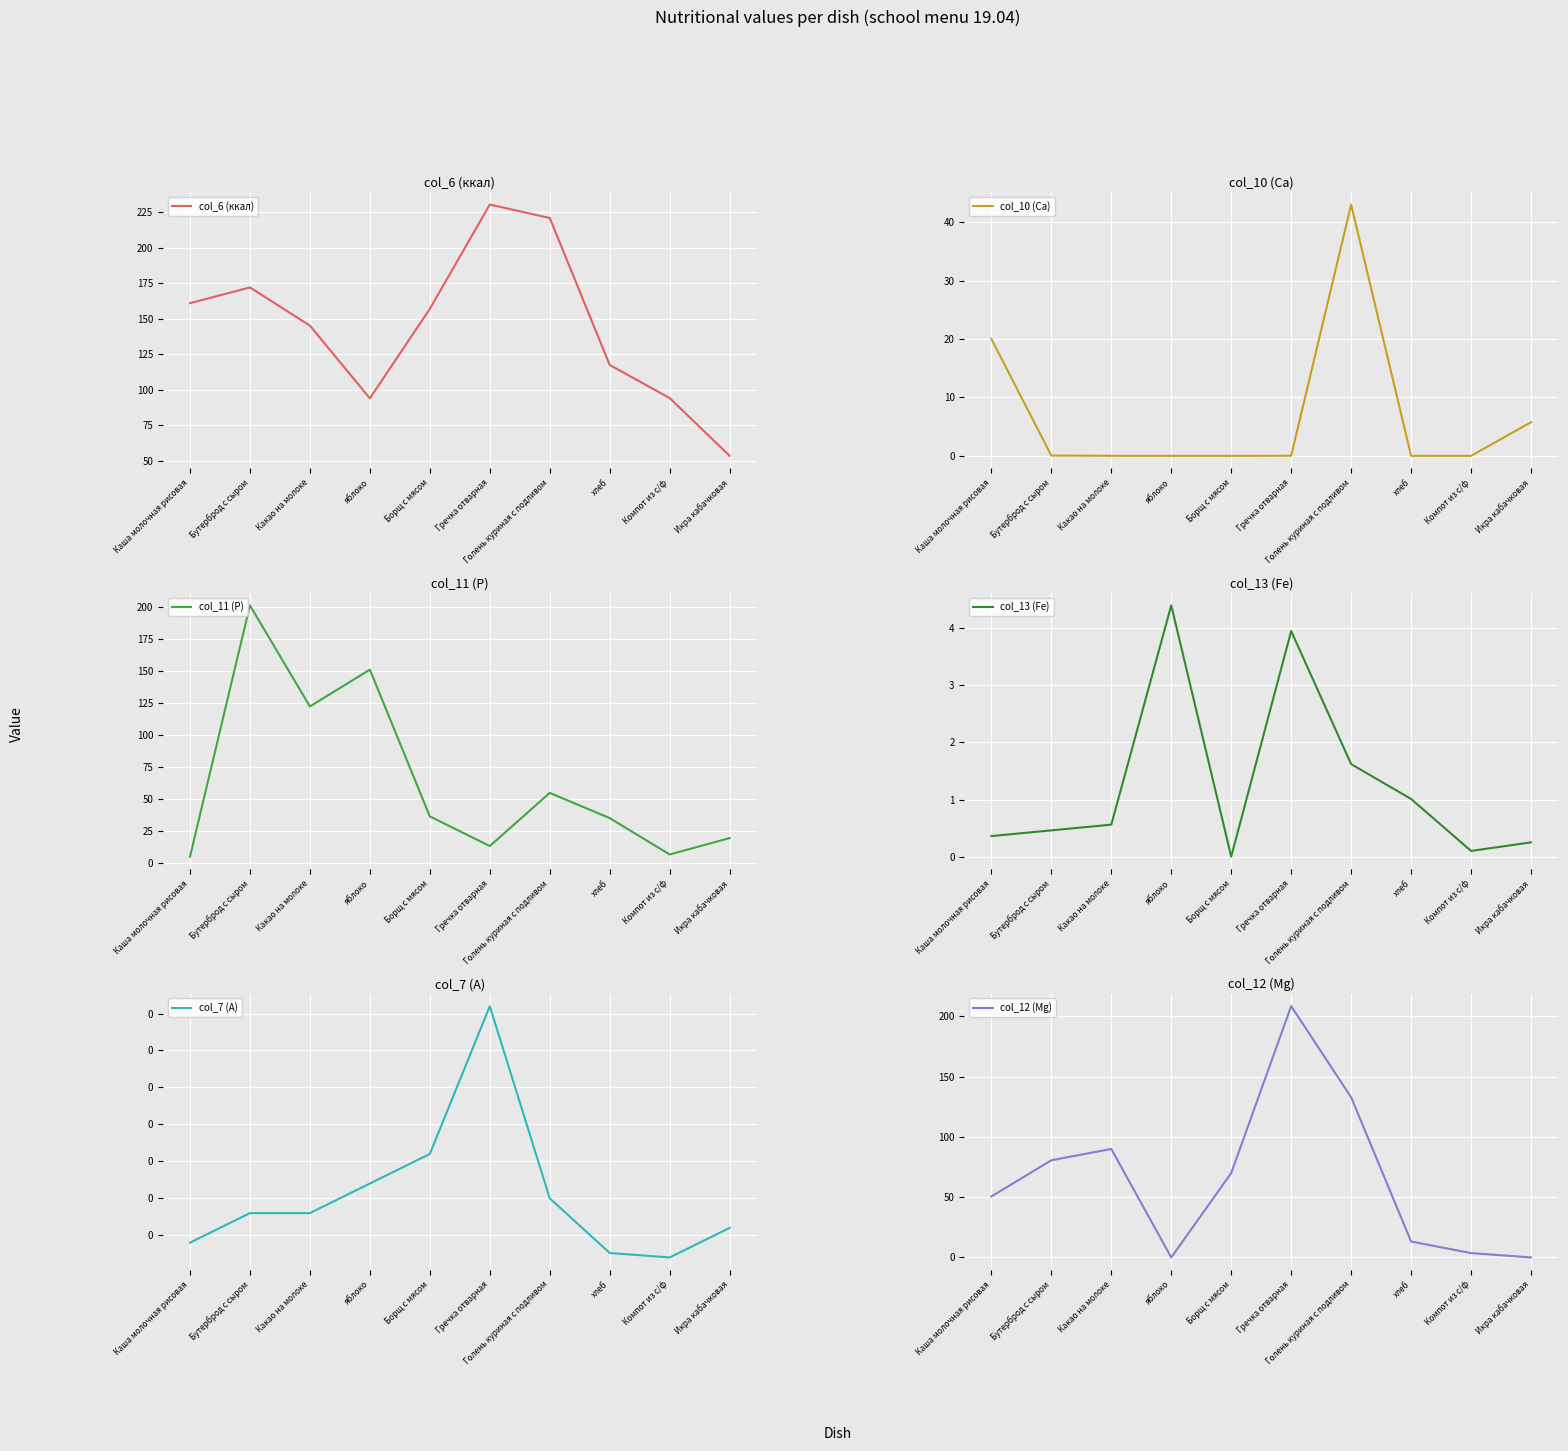

At which label is col_7 (A) closest to 0?

Компот из с/ф